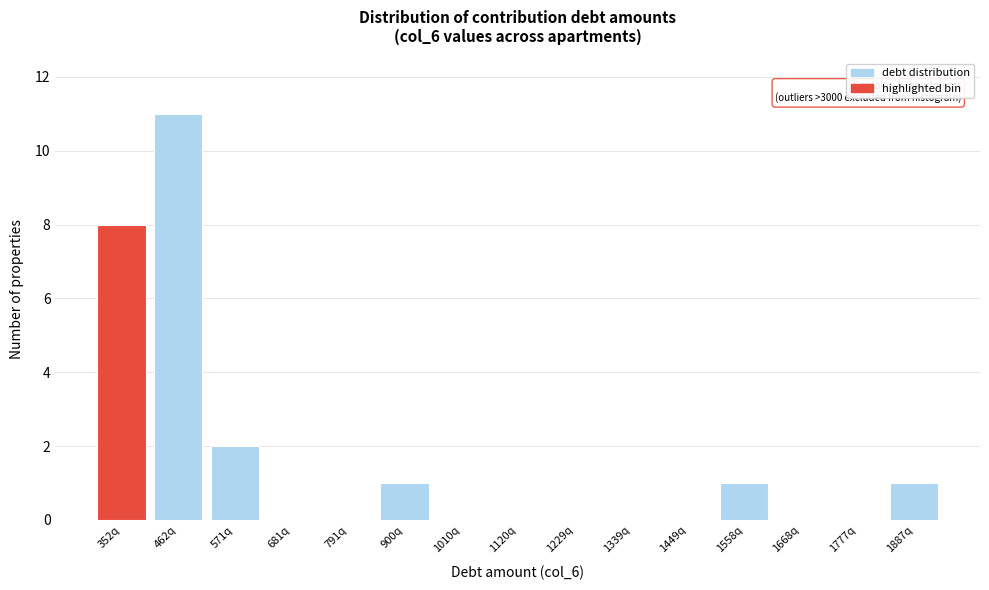

Reading left to right, transcribe all the data shown in this chart.

352q=8	462q=11	571q=2	681q=0	791q=0	900q=1	1010q=0	1120q=0	1229q=0	1339q=0	1449q=0	1558q=1	1668q=0	1777q=0	1887q=1